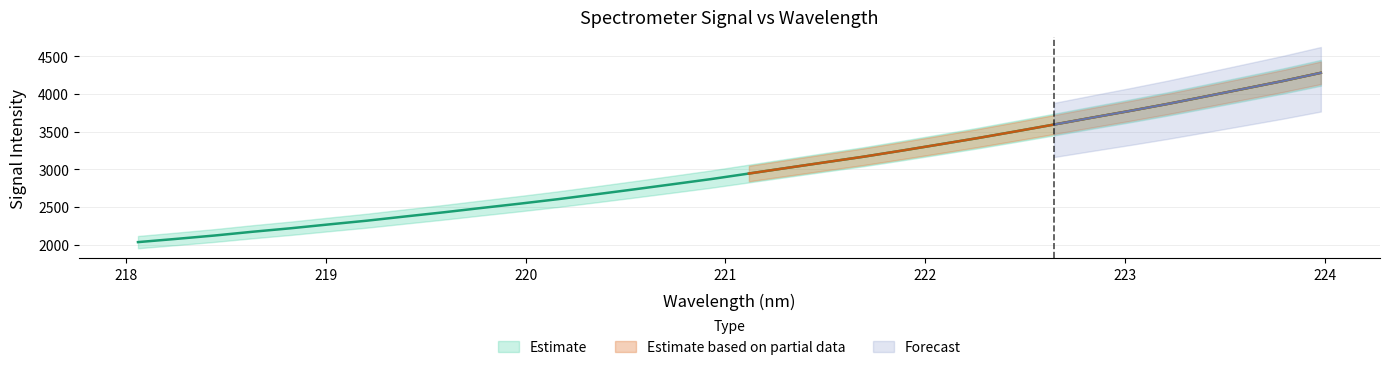

True or false: the data has more than 1 interior local peaks.

False